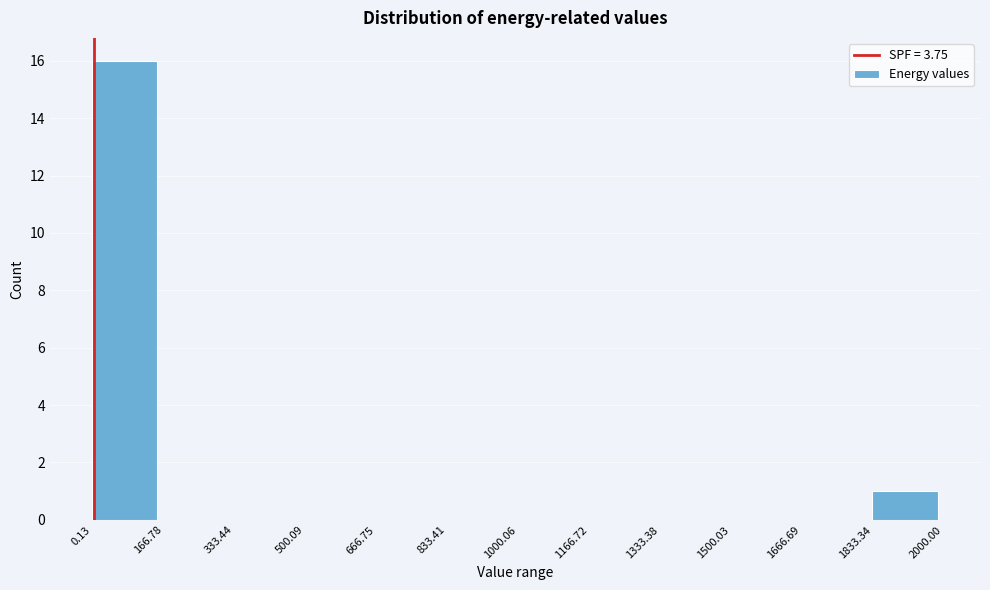

Reading left to right, list every bar in this chart as the range it spans on the x-axis followed by its height. The values are not printed on the chart, so give them approximately, as read against the axis.

0.13 to 166.78: 16
166.78 to 333.44: 0
333.44 to 500.09: 0
500.09 to 666.75: 0
666.75 to 833.41: 0
833.41 to 1000.06: 0
1000.06 to 1166.72: 0
1166.72 to 1333.38: 0
1333.38 to 1500.03: 0
1500.03 to 1666.69: 0
1666.69 to 1833.34: 0
1833.34 to 2000.00: 1